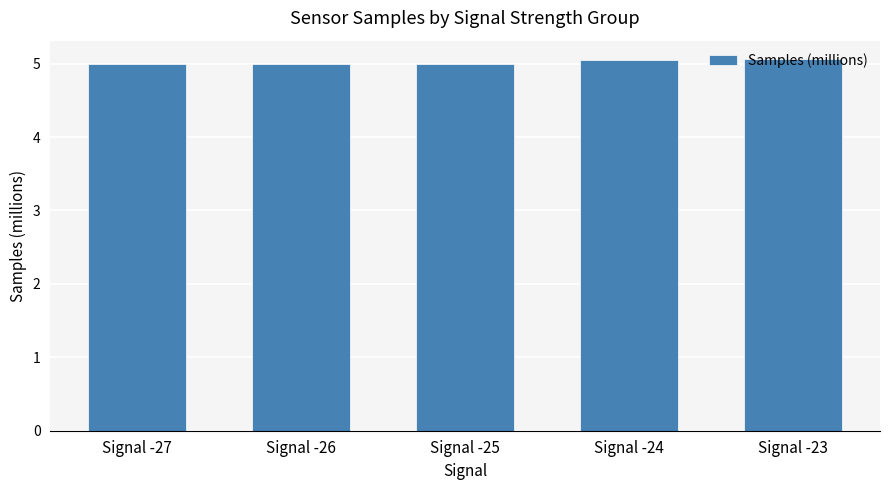

What is the minimum value shown in the chart?

5.0